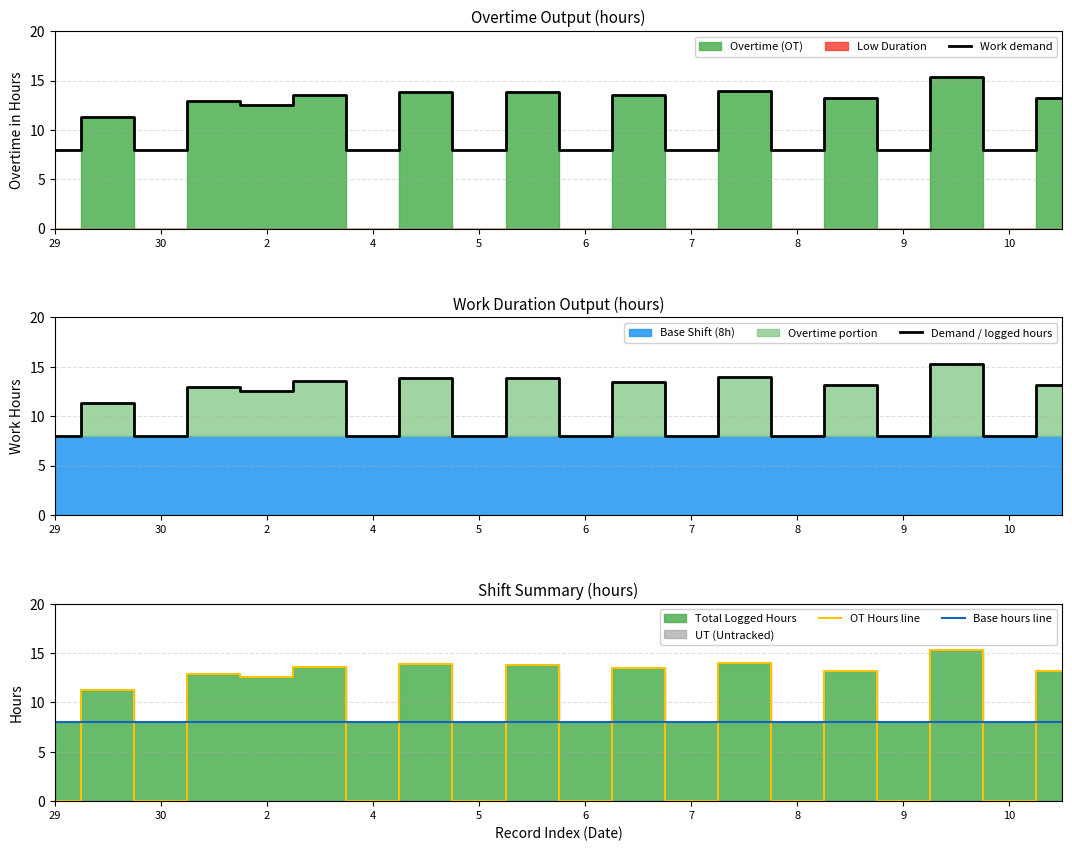

Is it true that Work demand equals 4.0 at 8?

False